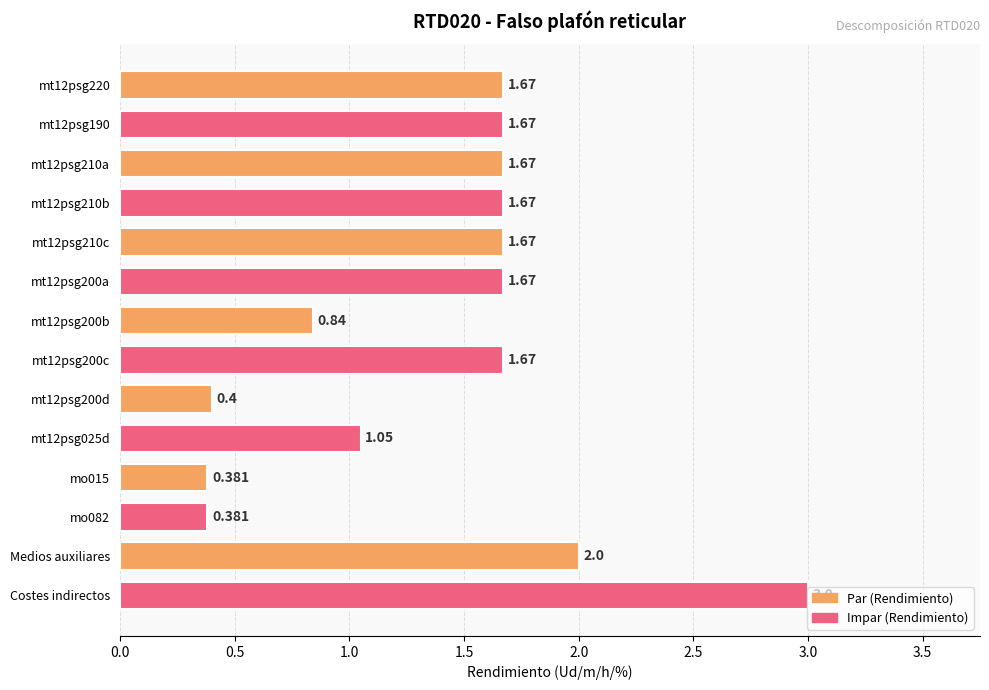

What is the label of the 13th bar from the top?

Medios auxiliares